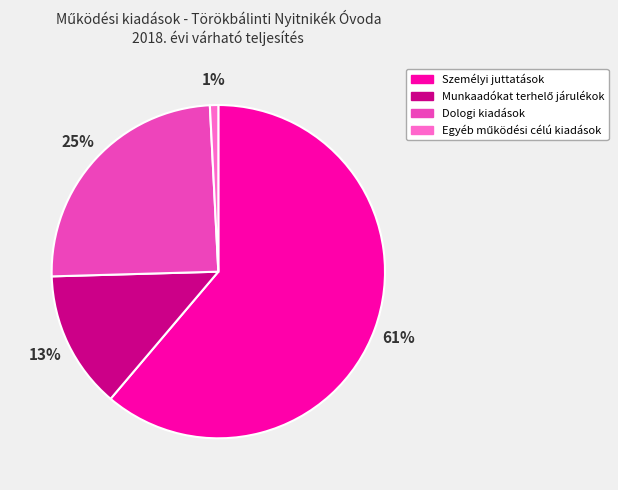

The Személyi juttatások slice represents 71% of the pie. True or false?

False